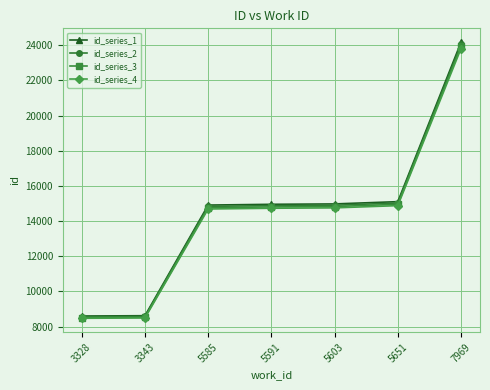

What is the difference between the highest and lowest values at 5651?

226.5